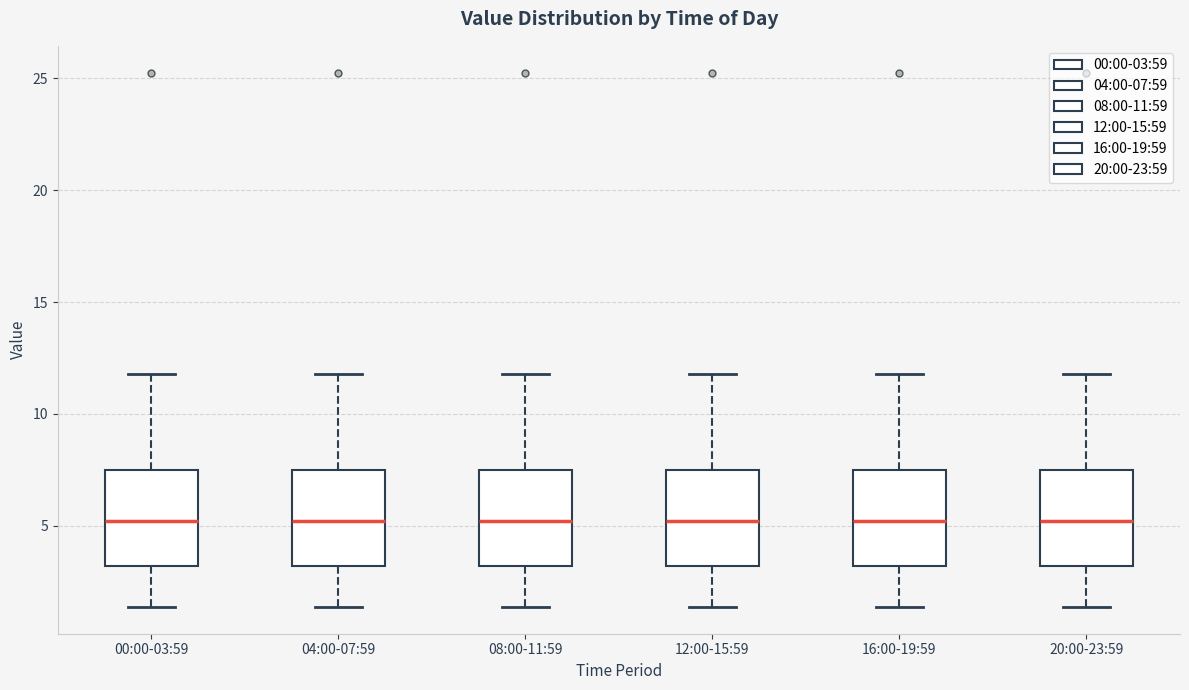

Where does the lower whisker of the box for 20:00-23:59 end on the y-axis? The values are not printed on the chart, so give them approximately, as read against the axis.

1.5